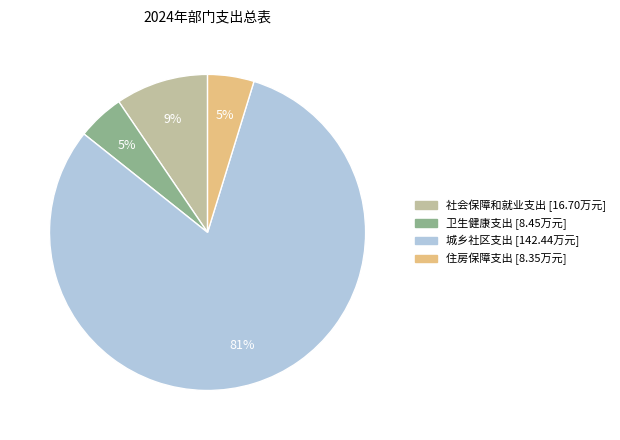

Approximately how many times larger is the value at 住房保障支出 compared to 卫生健康支出?

1.0